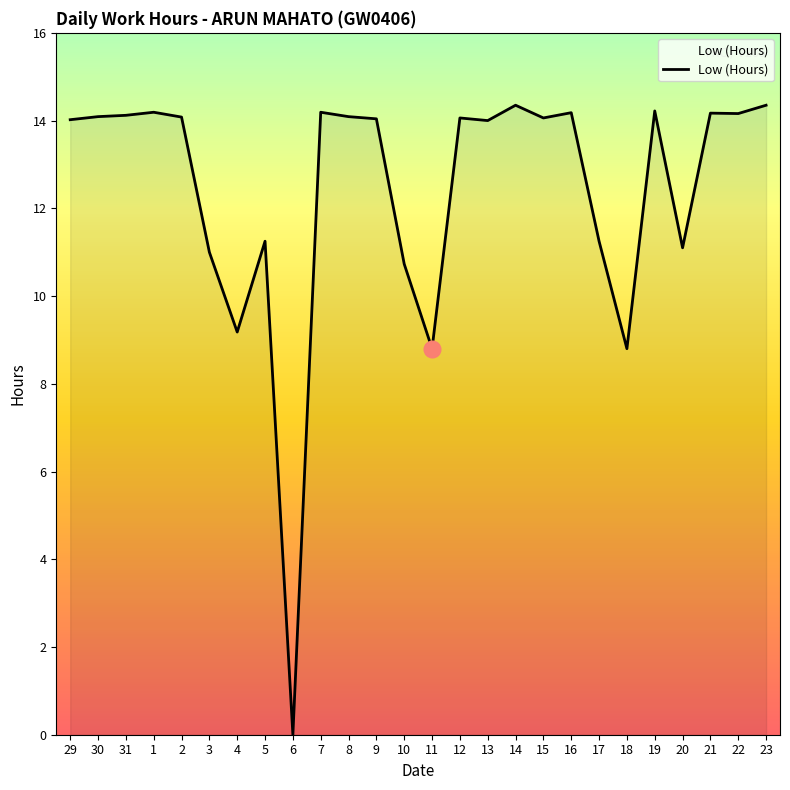

Count the number of categories in the chart.

26